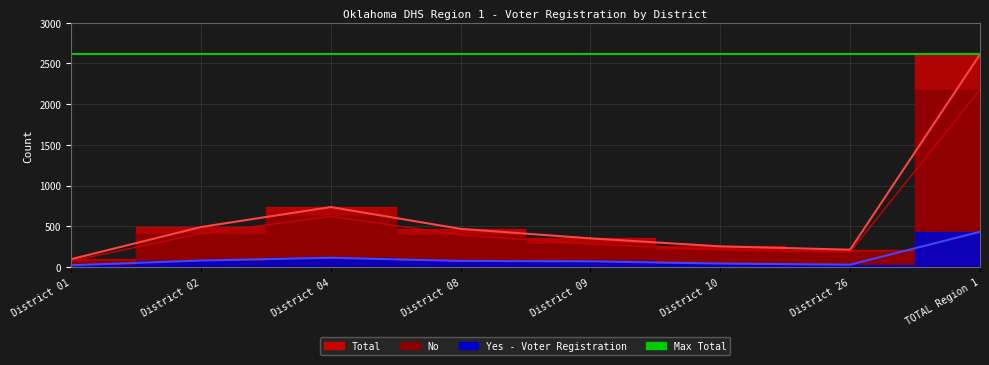

The value of Total at District 02 is 712. True or false?

False